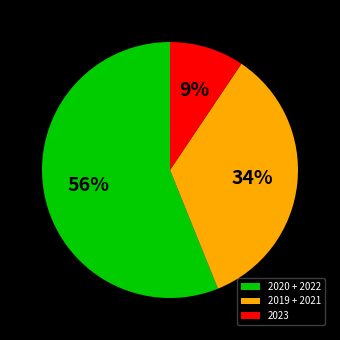

Is there any slice that represents more than half of the pie?

Yes